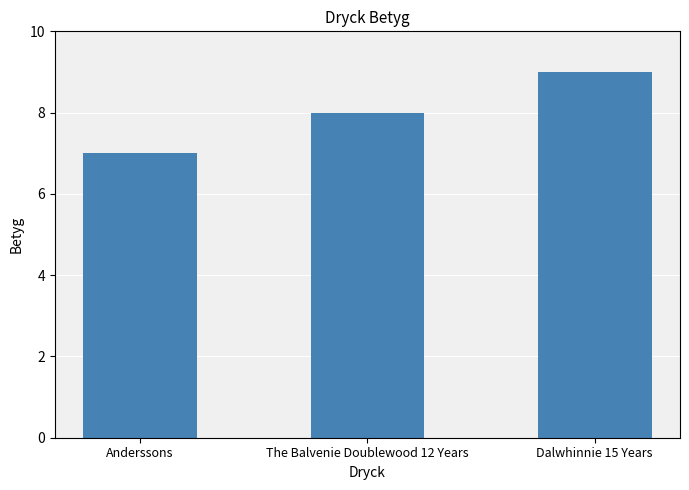

Which category has the lowest value across all series?

Anderssons